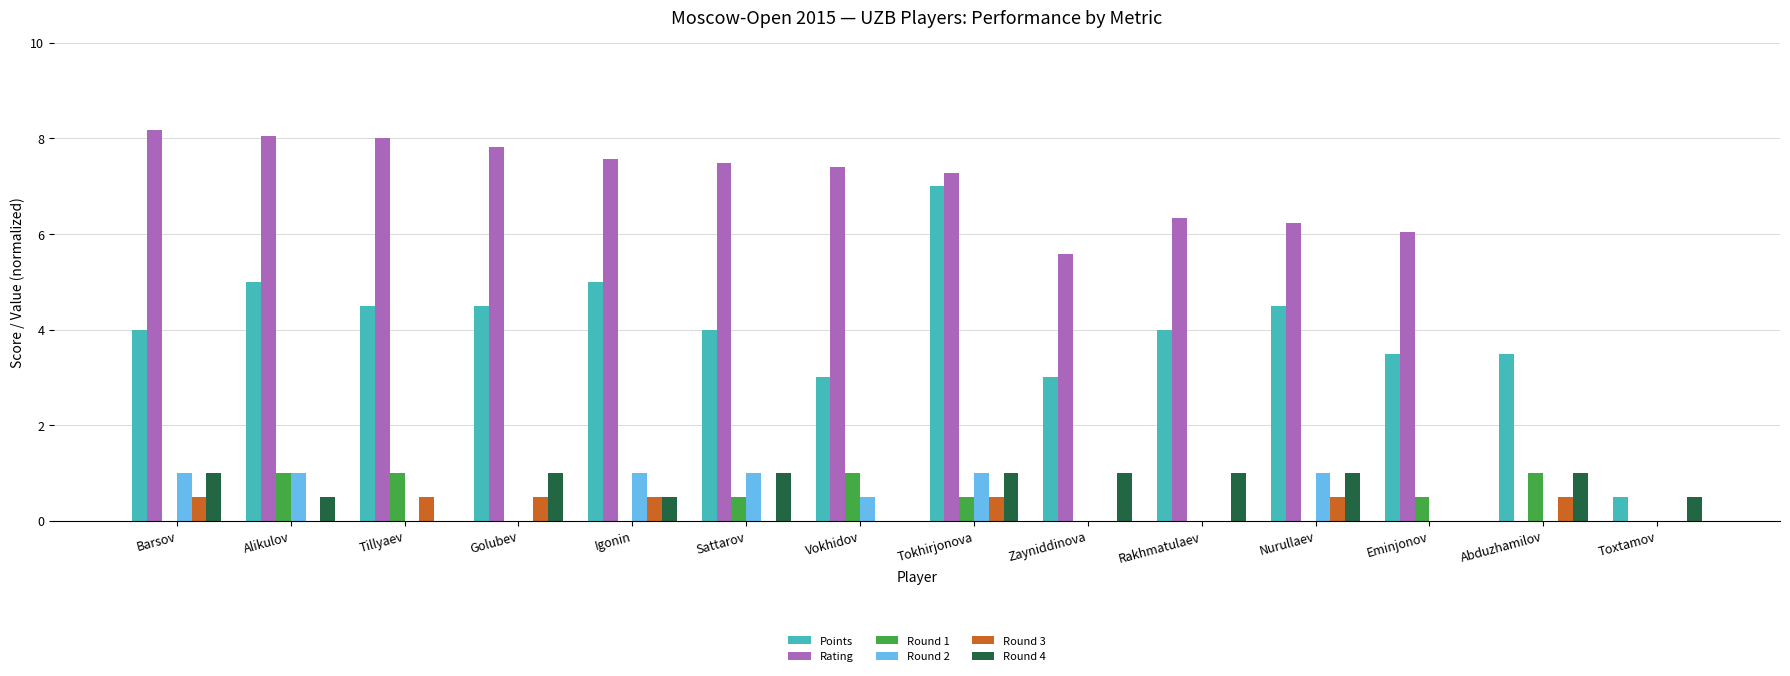

Count the number of categories in the chart.

14